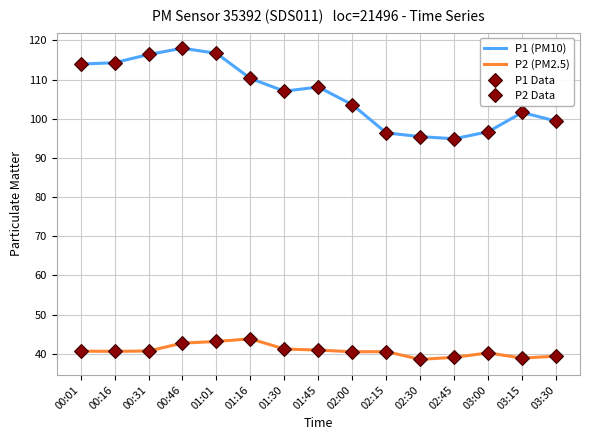

True or false: P2 Data and P1 (PM10) intersect in this chart.

False